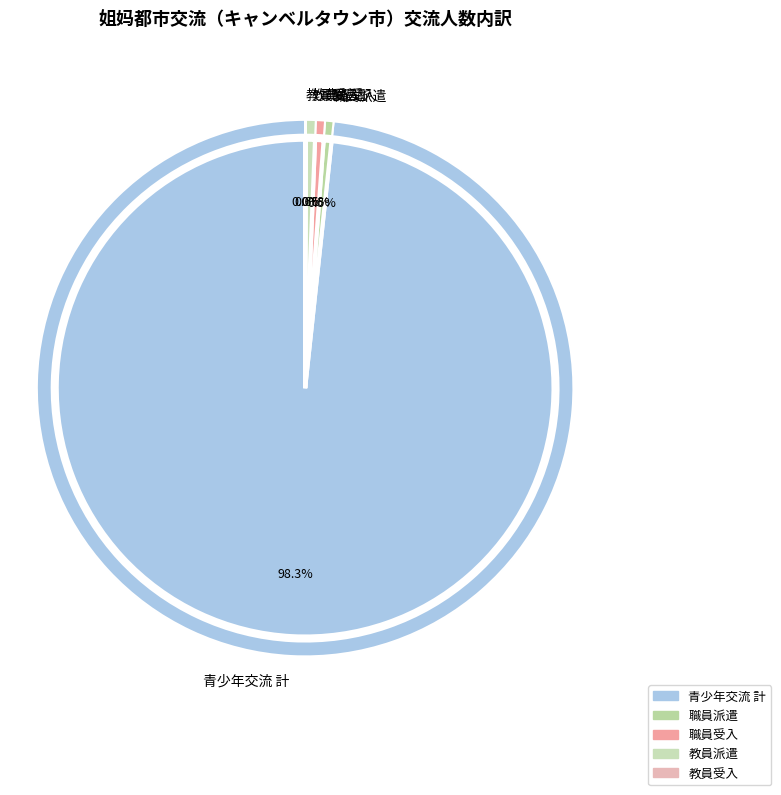

Which slice represents more than half of the pie?

青少年交流 計